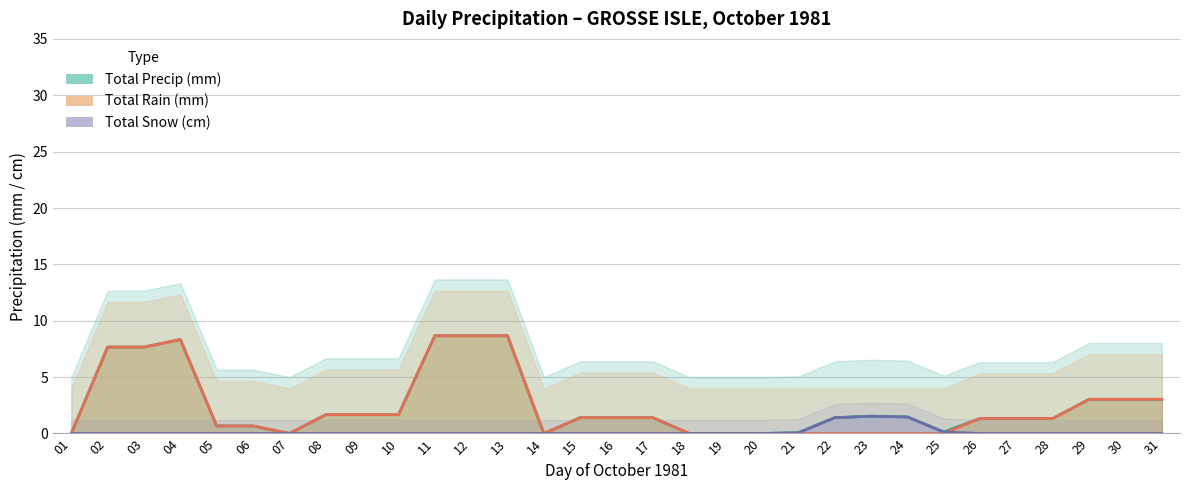

Rank the series by their maximum value, from lowest to highest.

Total Snow (cm), Total Precip (mm), Total Rain (mm)